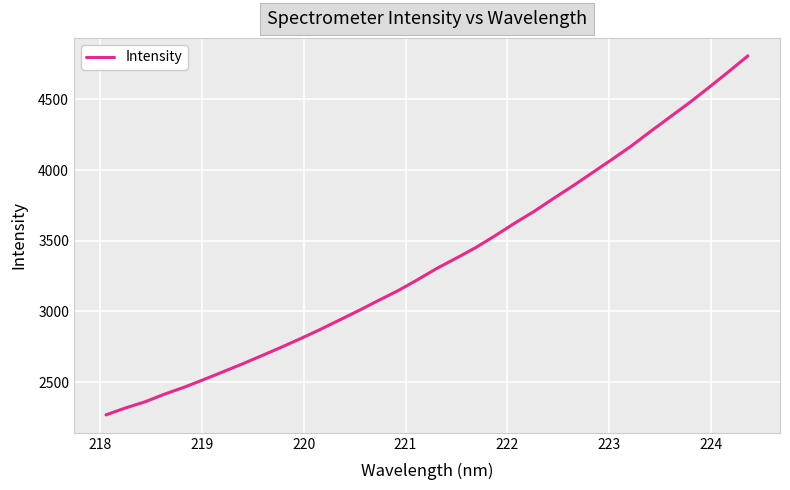

Does the chart display data point markers on the line(s)?

No